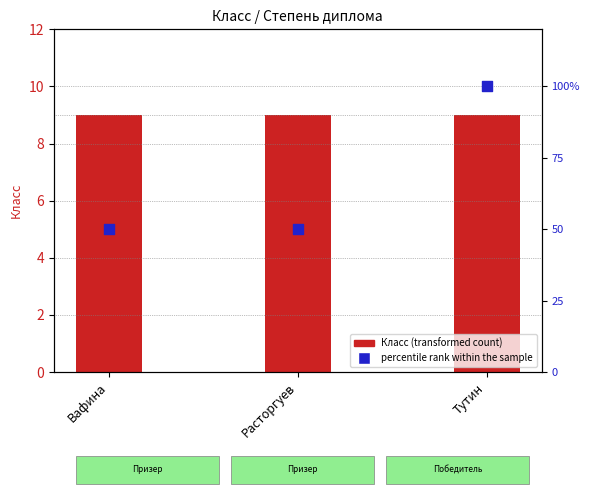

Which series has the largest total across all categories?

percentile rank within the sample